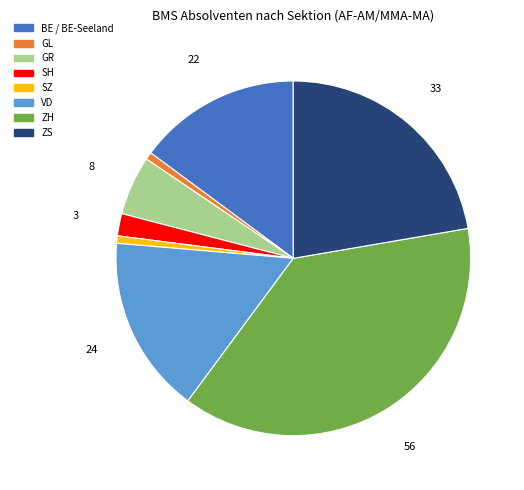

Does SZ account for over 50% of the chart?

No